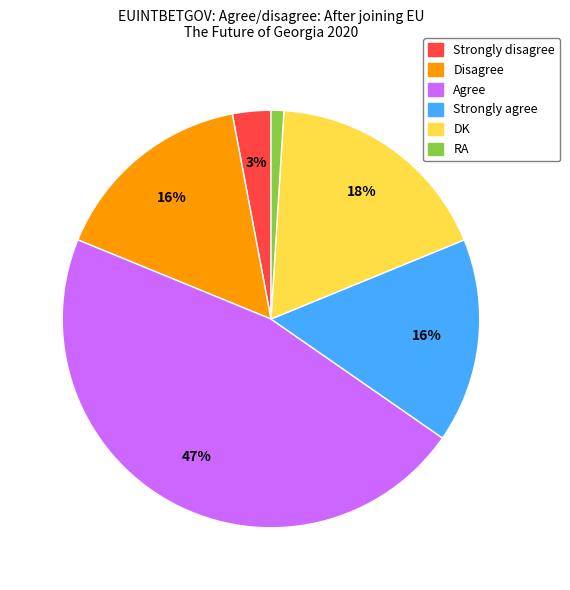

True or false: Agree accounts for 47% of the total.

True